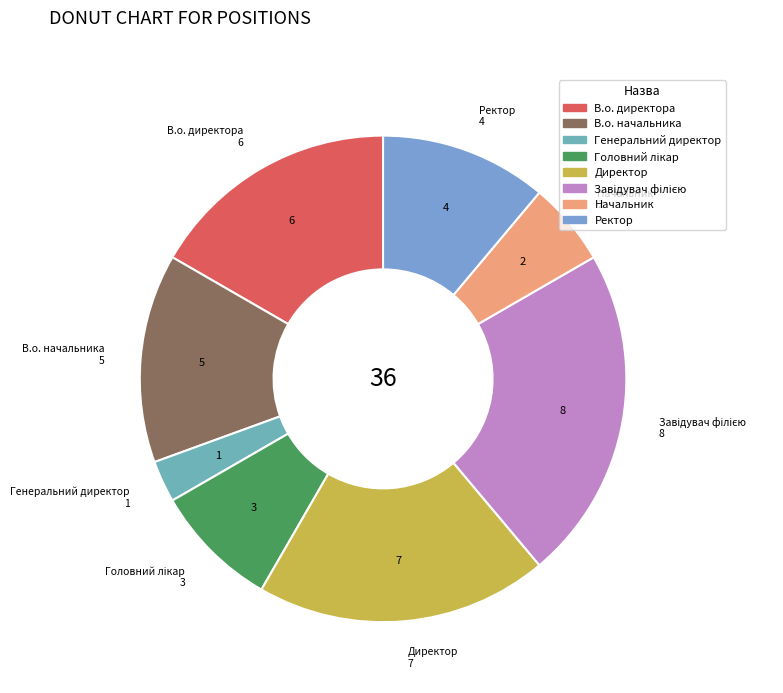

Which slice is the smallest?

Генеральний директор